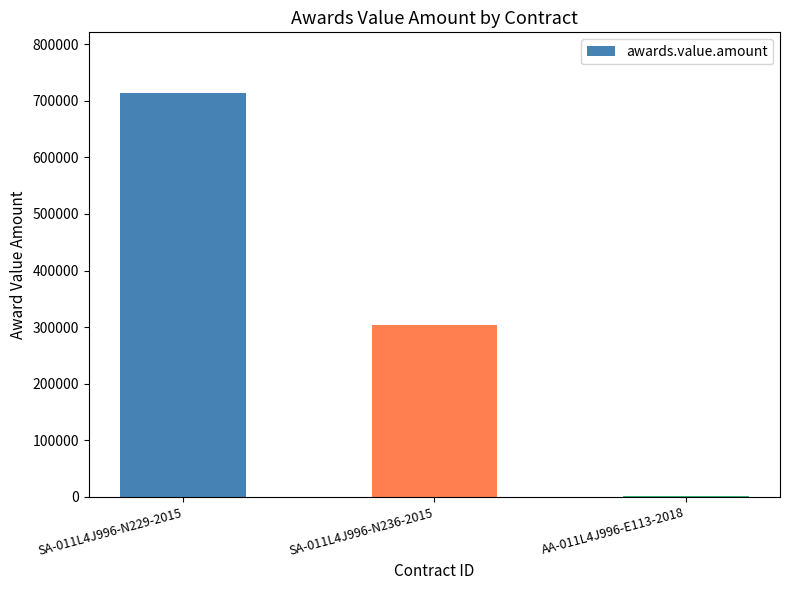

Reading left to right, extract all data points from this chart.

SA-011L4J996-N229-2015=714000	SA-011L4J996-N236-2015=304300	AA-011L4J996-E113-2018=1846